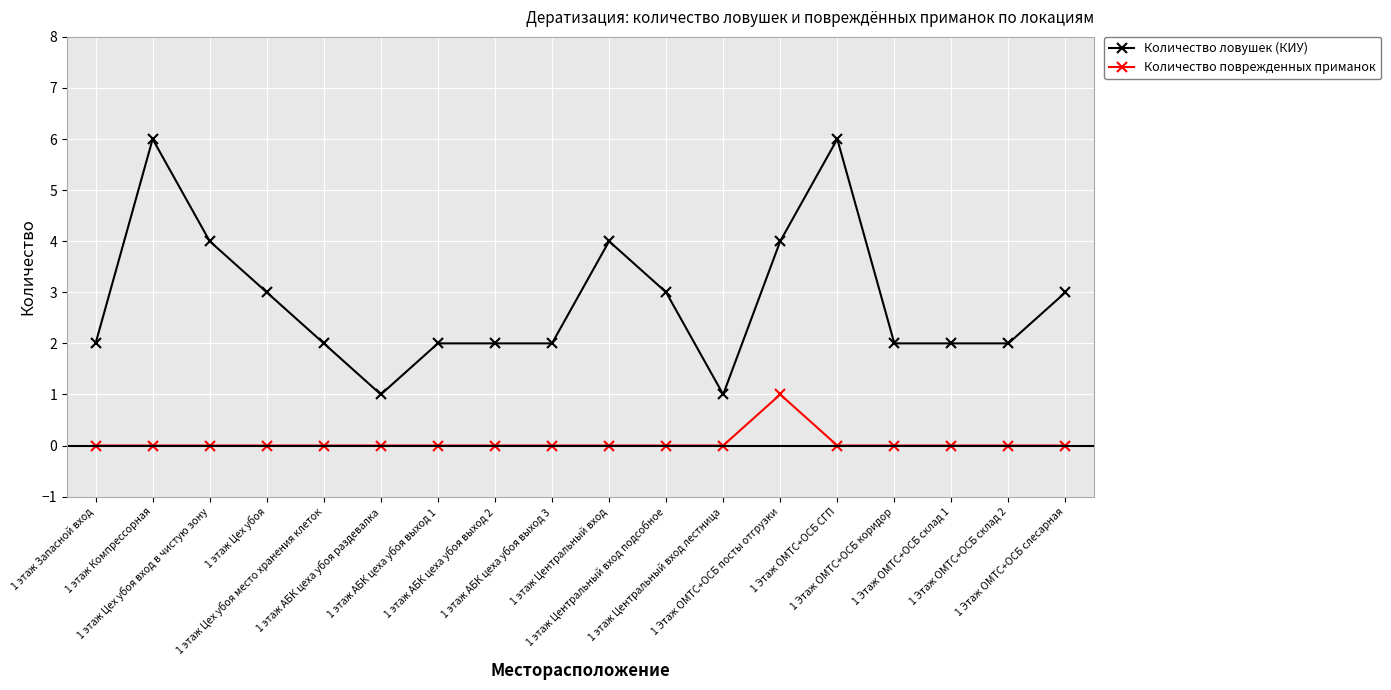

Does the chart have visible grid lines?

Yes